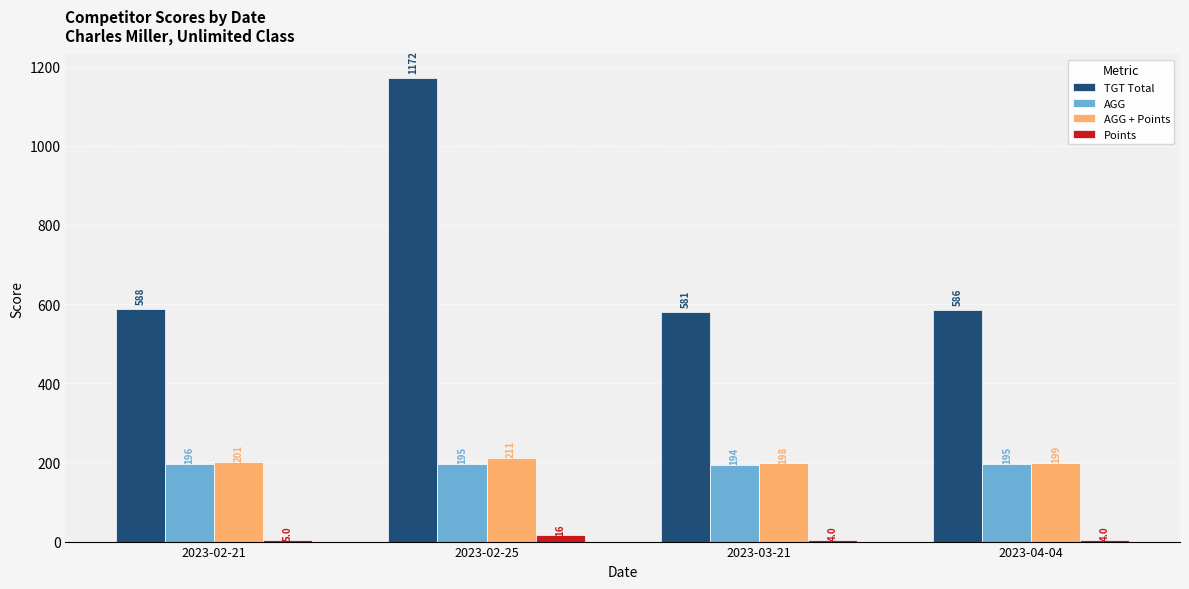

The AGG series shows 100.6 at 2023-03-21. True or false?

False